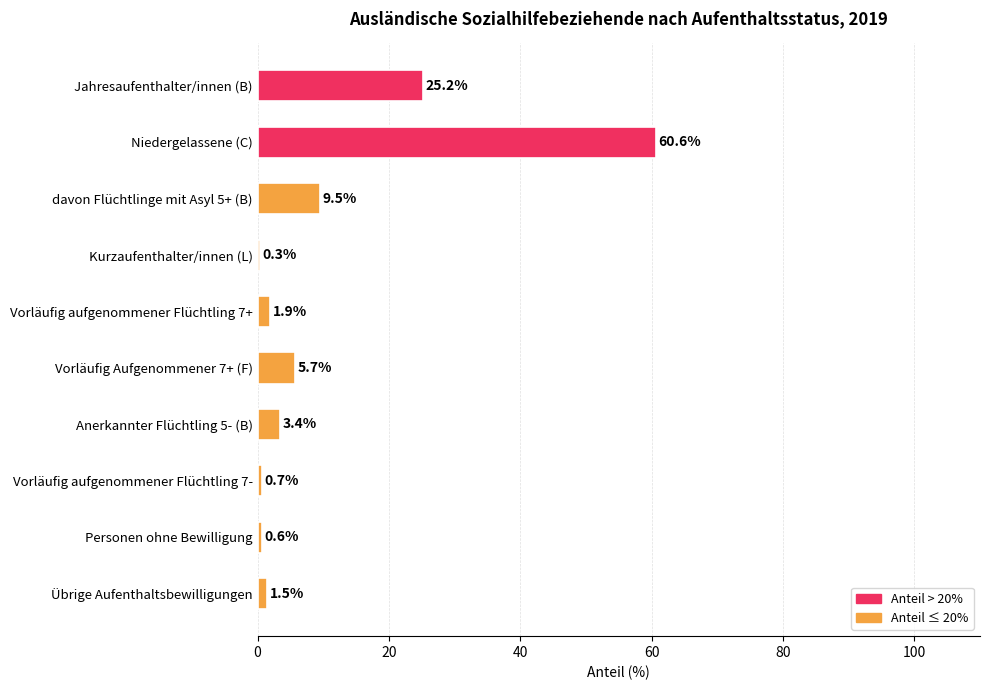

Which has a higher value, Niedergelassene (C) or Kurzaufenthalter/innen (L)?

Niedergelassene (C)